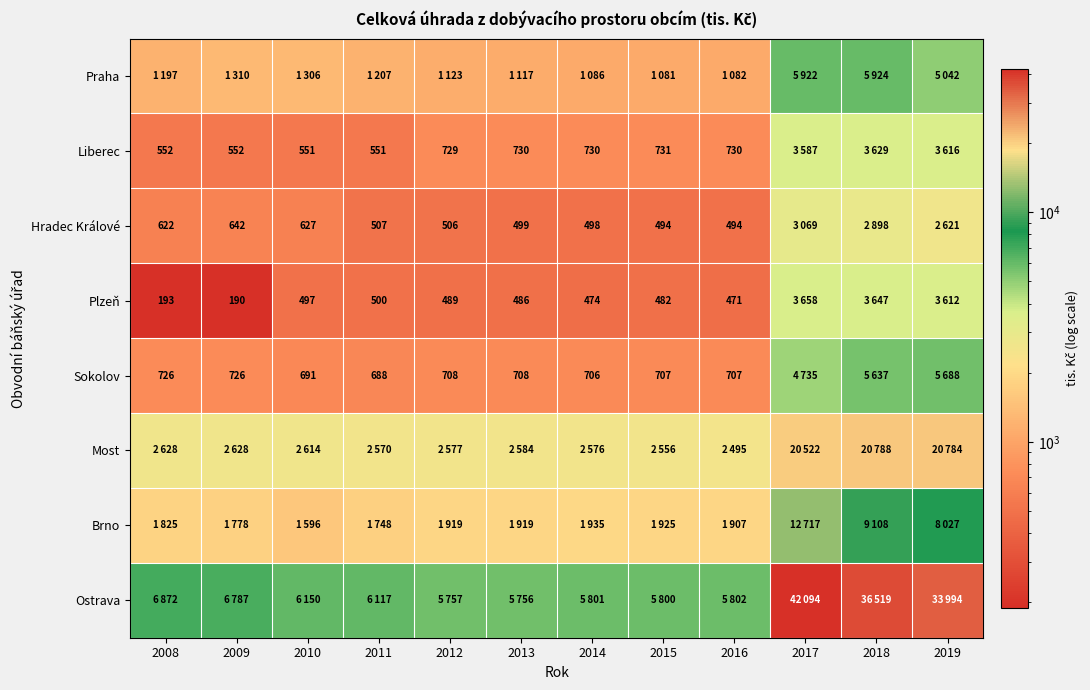

Is it true that Hradec Králové equals 315 at 2014?

False